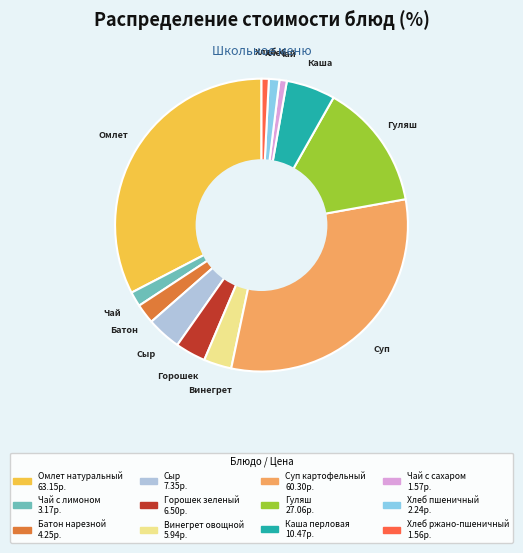

Do Хлеб ржано-пшеничный and Чай с сахаром together represent more than half of the pie?

No